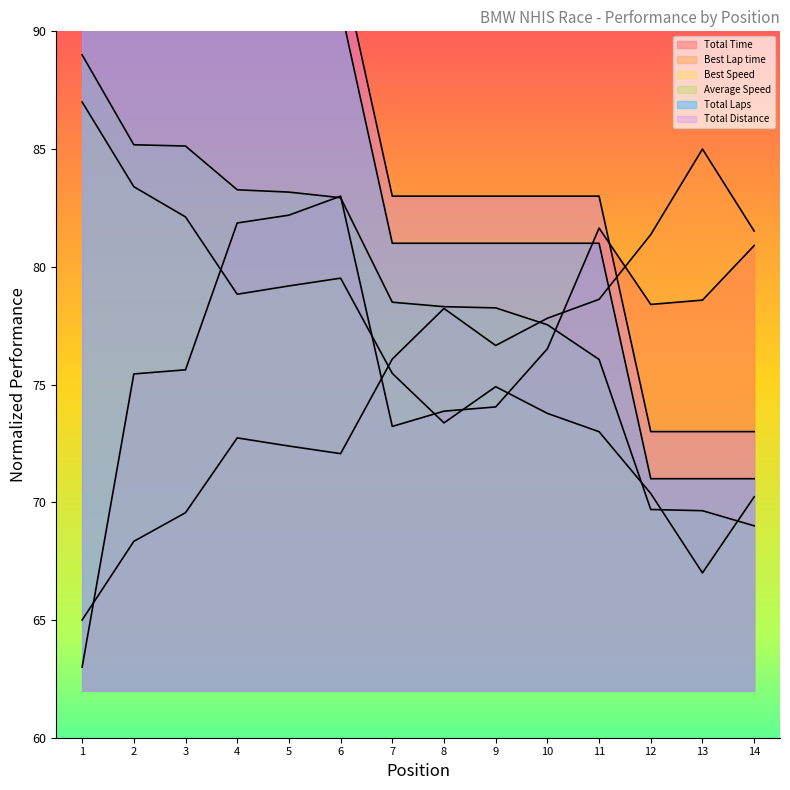

What is the approximate value of Best Speed at 13?

67.0